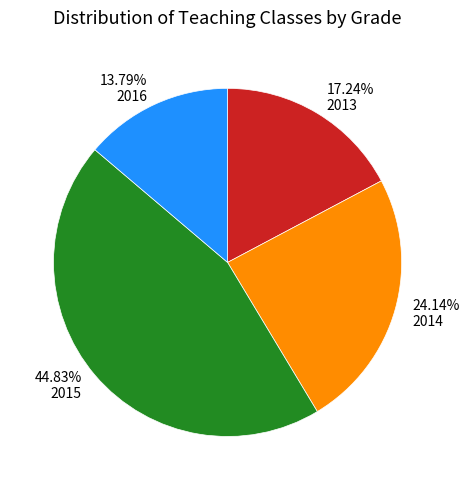

Which has a higher value, 2015 or 2013?

2015